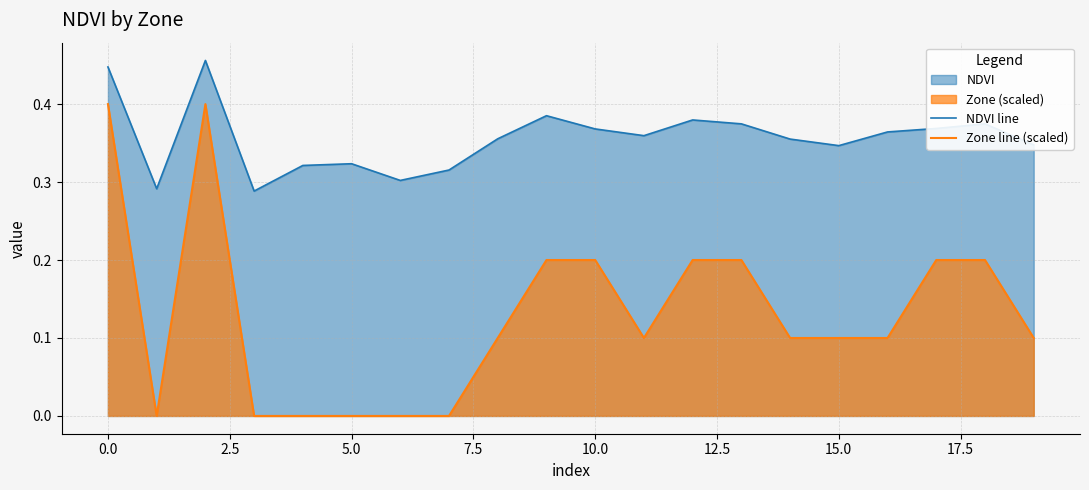

What is the label of the 5th point from the right?

15